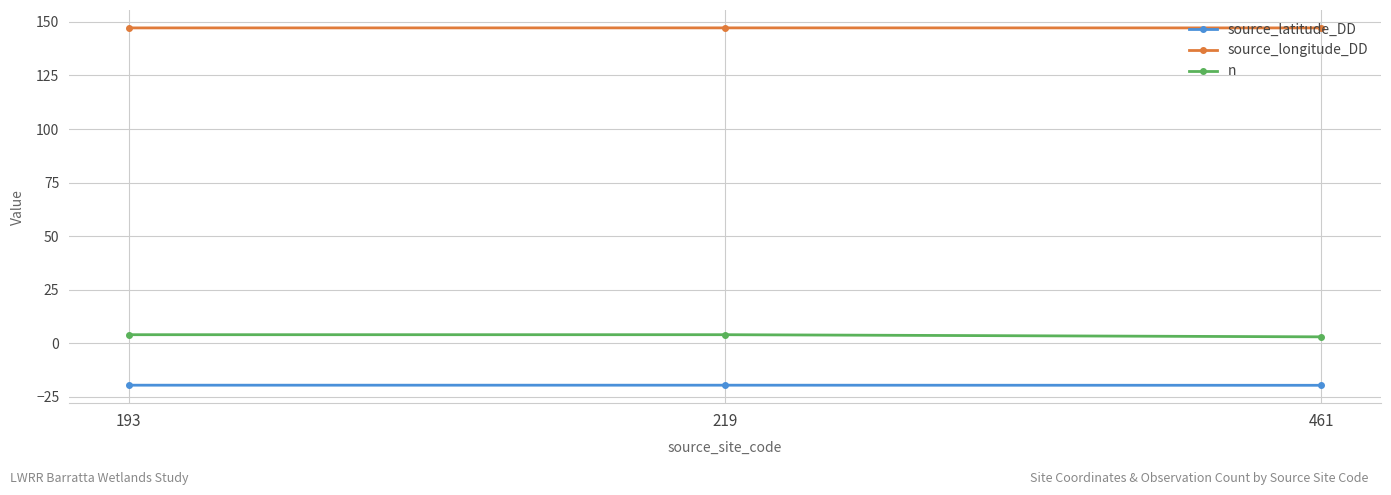

Does the chart have visible grid lines?

Yes